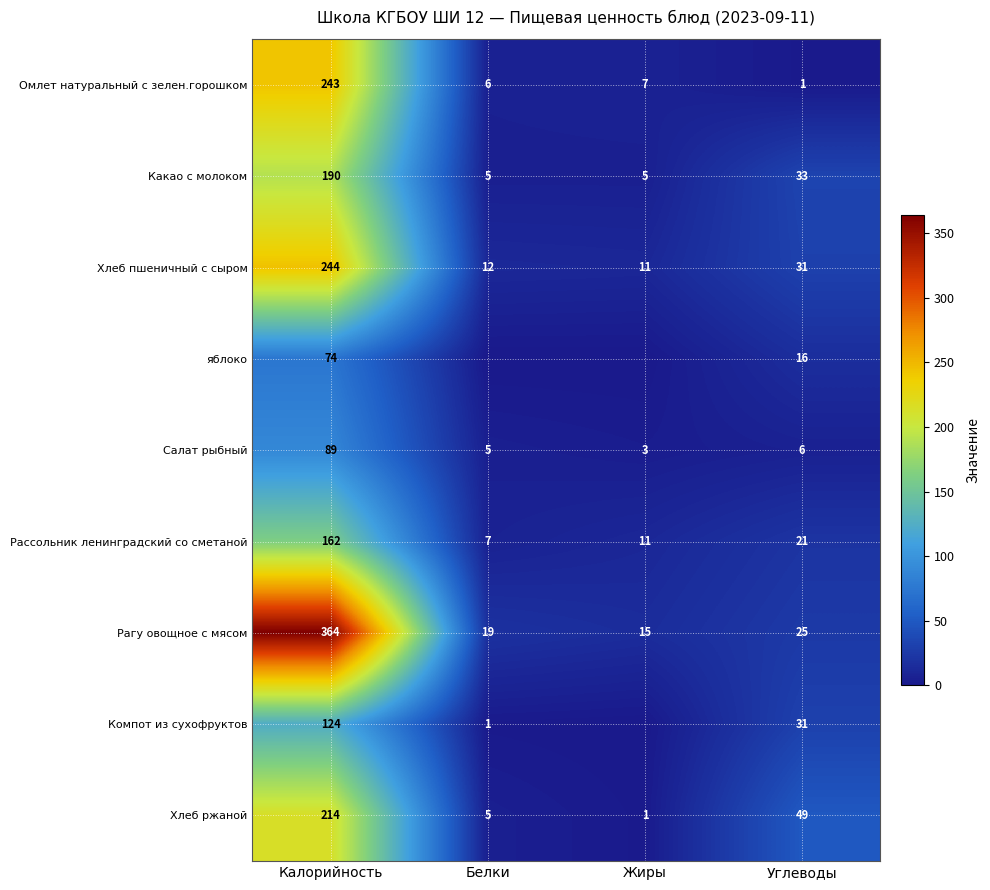

What is the total value across all series at Калорийность?

1704